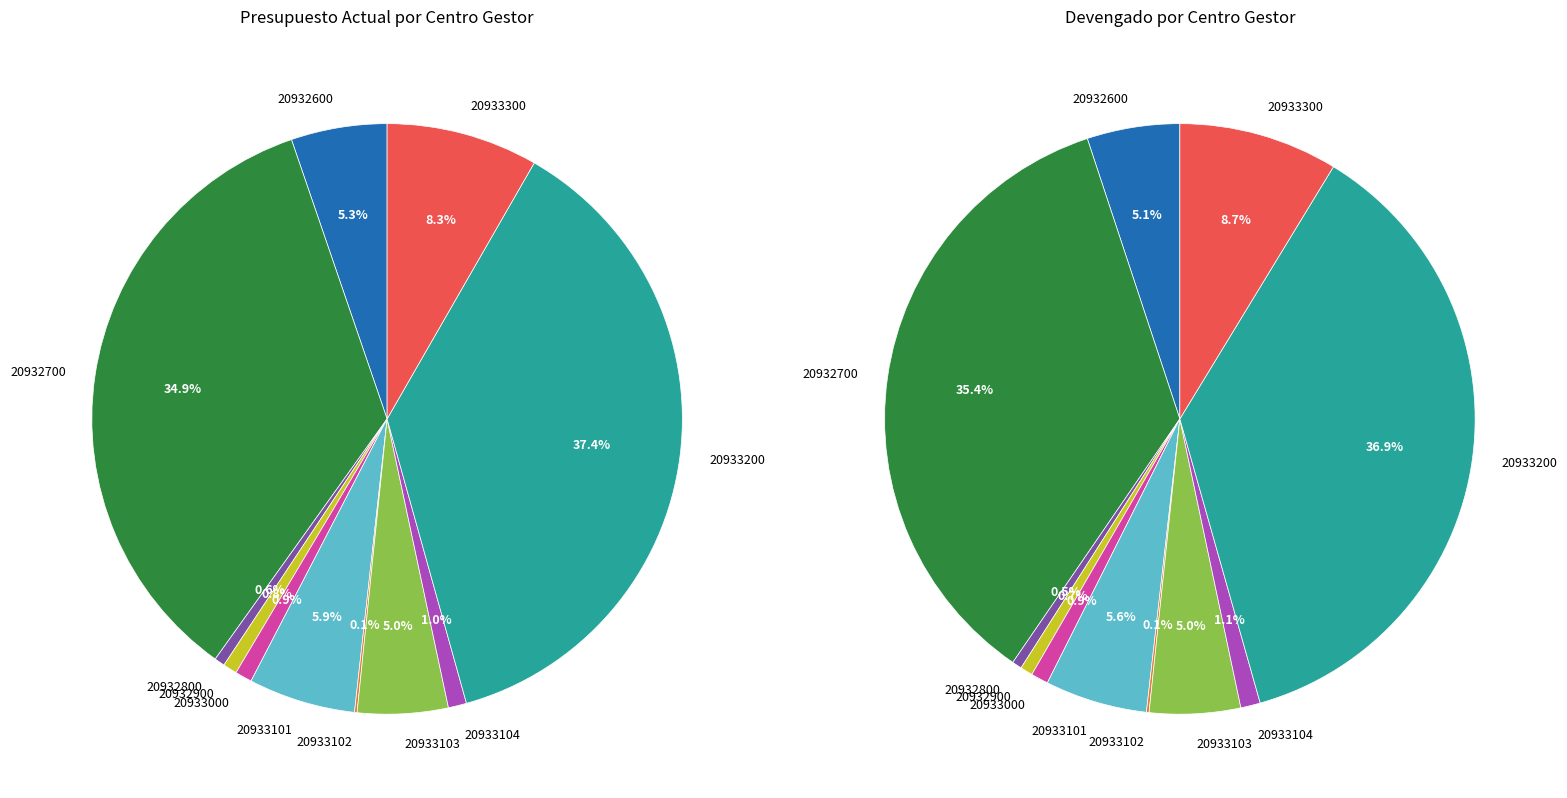

The 10 slice represents 8% of the pie. True or false?

True